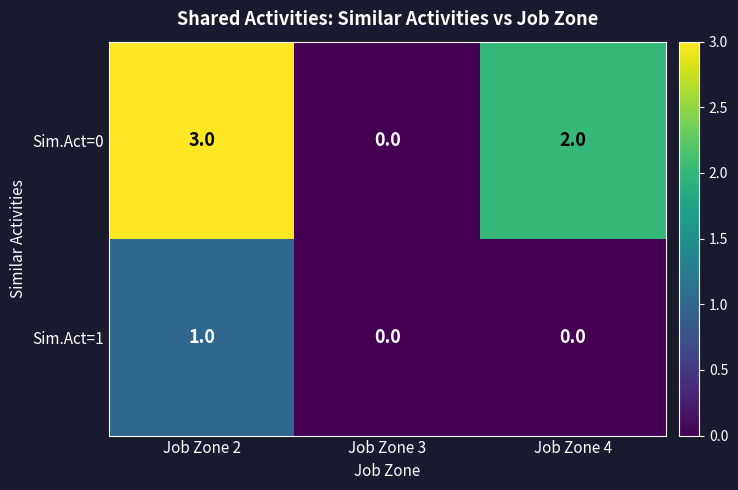

What is the difference between the Sim.Act=0 values at Job Zone 3 and Job Zone 2?

3